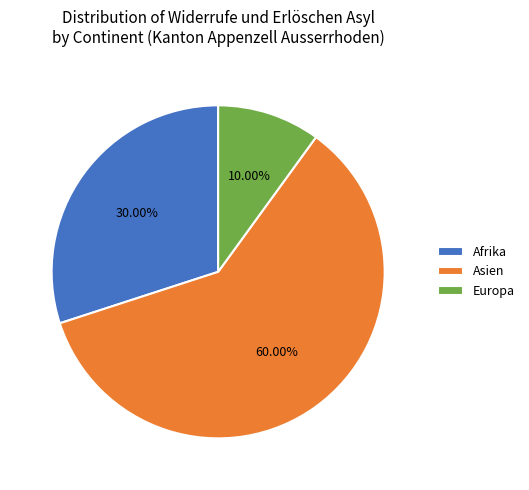

Which category has the smallest portion of the pie?

Europa